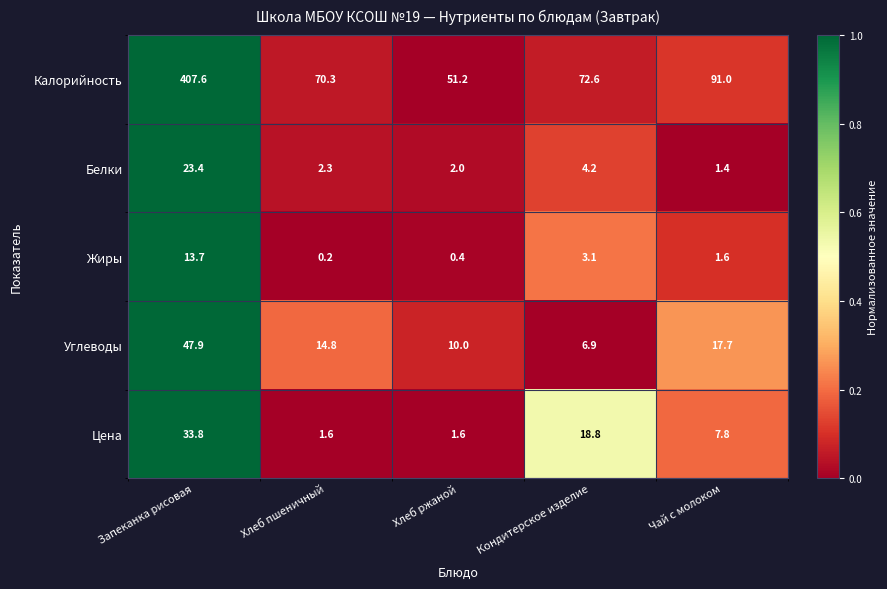

True or false: Цена has a value of 1.6 at Хлеб ржаной.

True